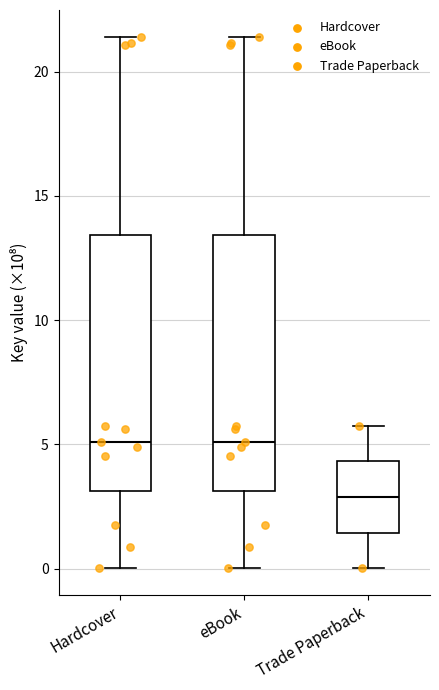

Reading left to right, read every box against the y-axis: the position of its median line, the range the box covers, and the ends of its whiskers. The values are not printed on the chart, so give them approximately, as read against the axis.

Hardcover: median 5.0, box 3.0 to 13.5, whiskers 0.0 to 21.5
eBook: median 5.0, box 3.0 to 13.5, whiskers 0.0 to 21.5
Trade Paperback: median 3.0, box 1.5 to 4.5, whiskers 0.0 to 6.0